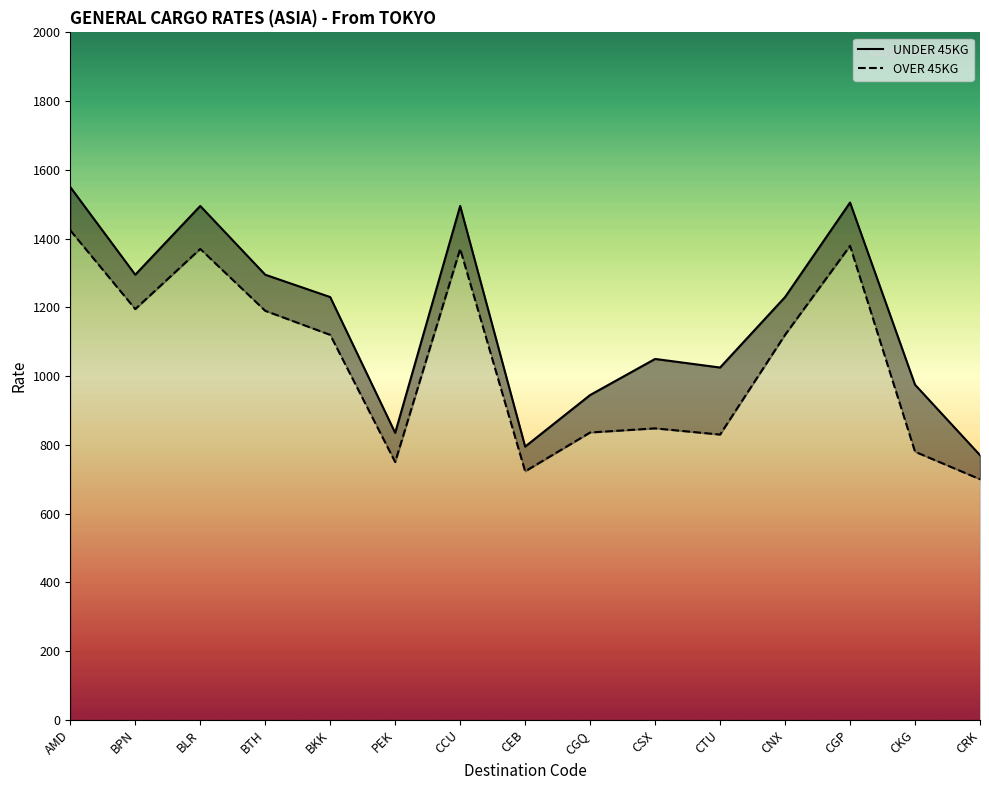

What is the label of the 6th point from the left?

PEK